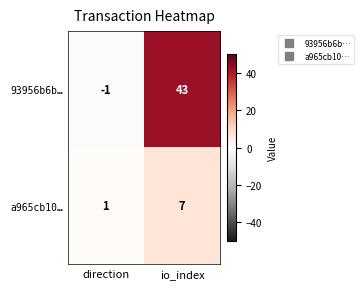

Which series has the largest total across all categories?

93956b6b…